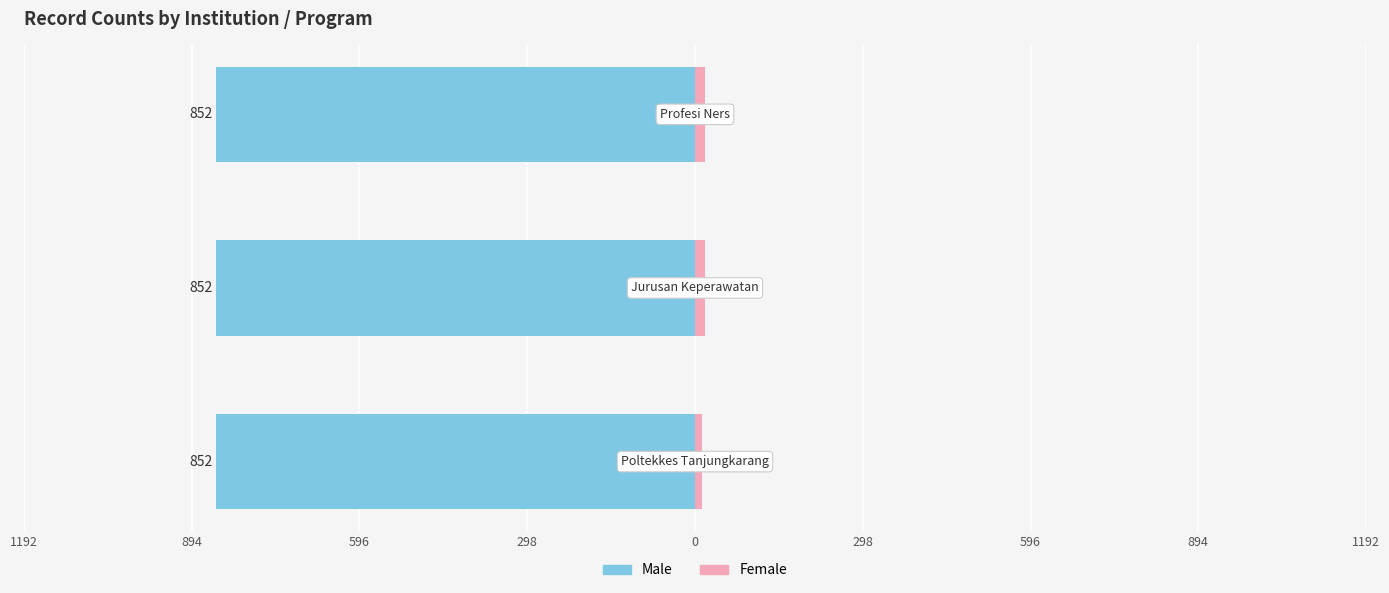

At how many categories does at least one series exceed 12?

3